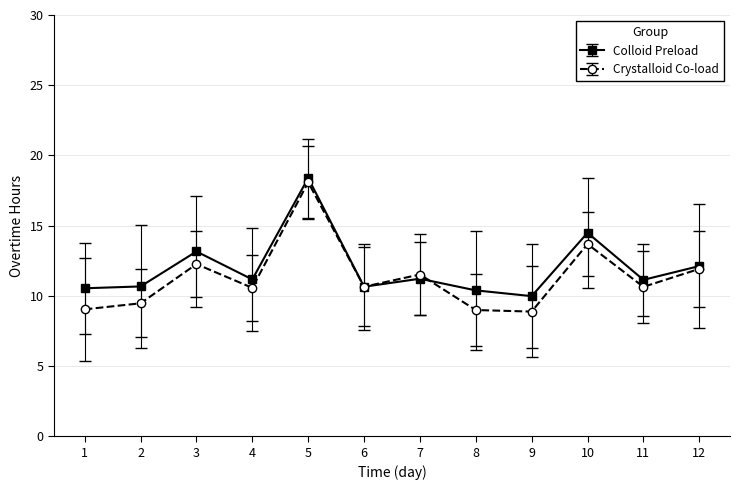

How many lines are shown in the chart?

2